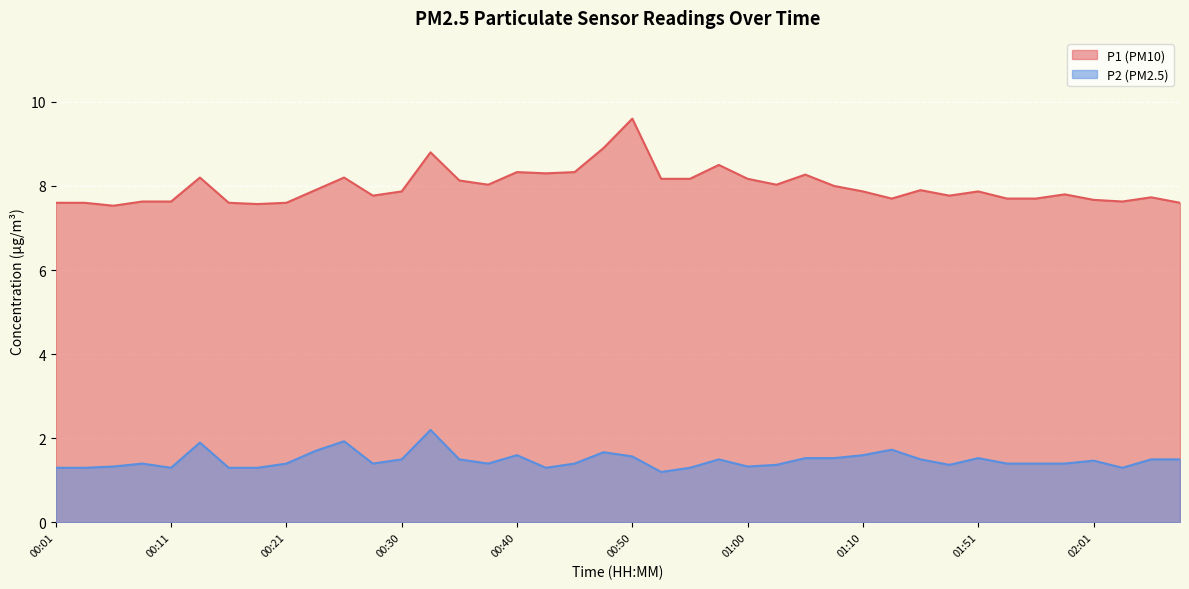

True or false: P2 and P1 cross at least once.

False